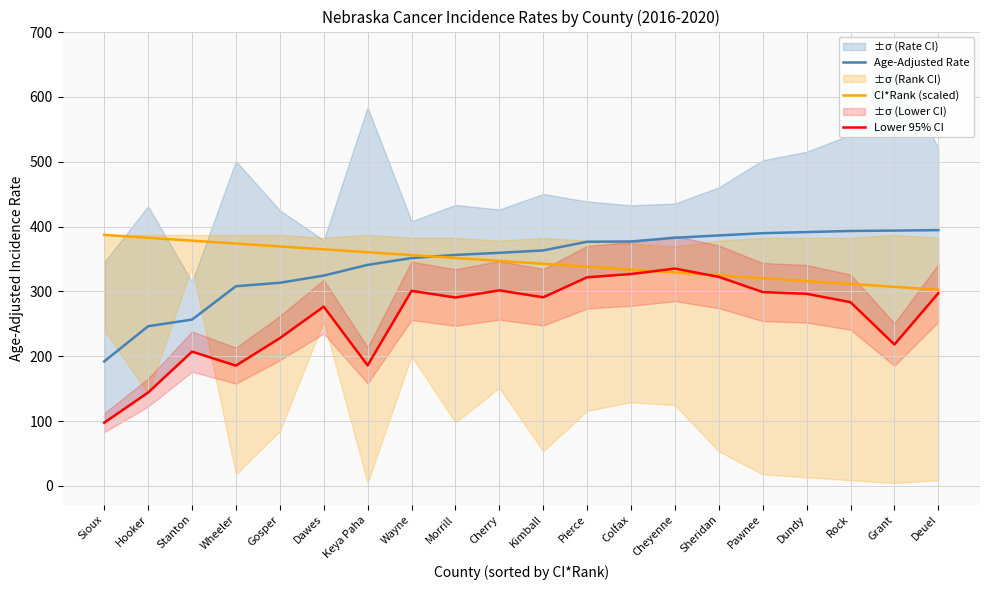

After their last crossing, which series has the higher values: CI*Rank (scaled) or Age-Adjusted Rate?

Age-Adjusted Rate